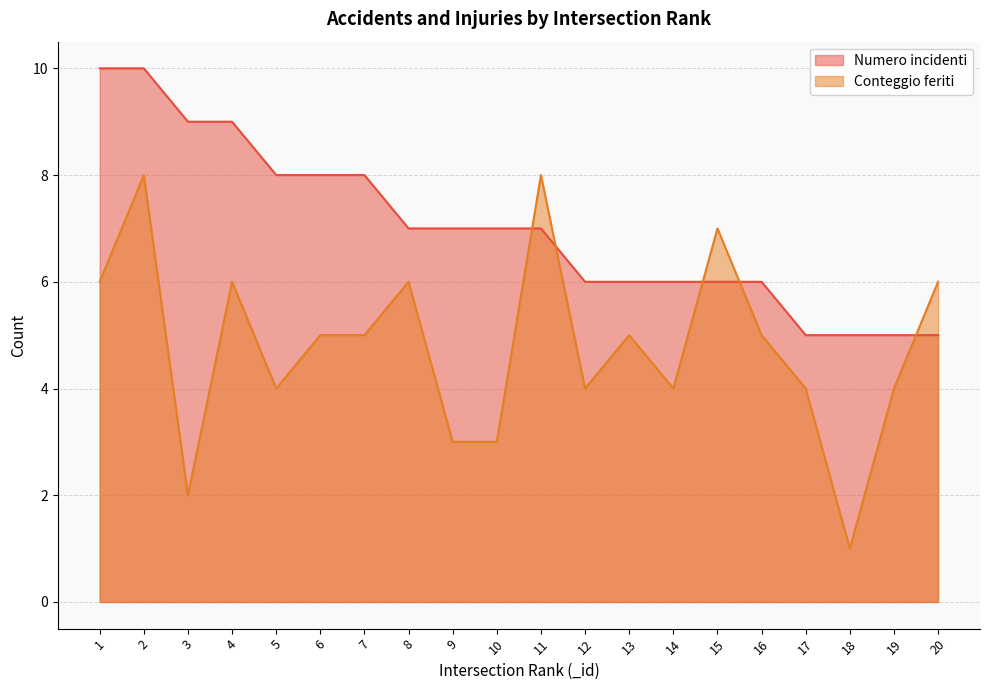

At 9, list the series in order from smallest to largest.

Conteggio feriti, Numero incidenti